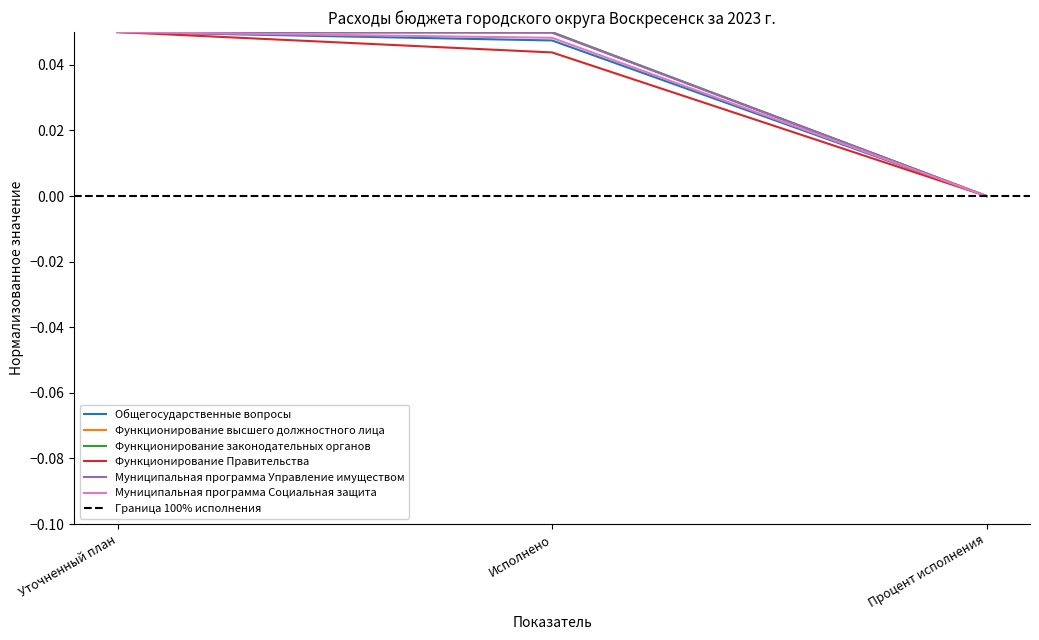

How many categories are shown in the chart?

3